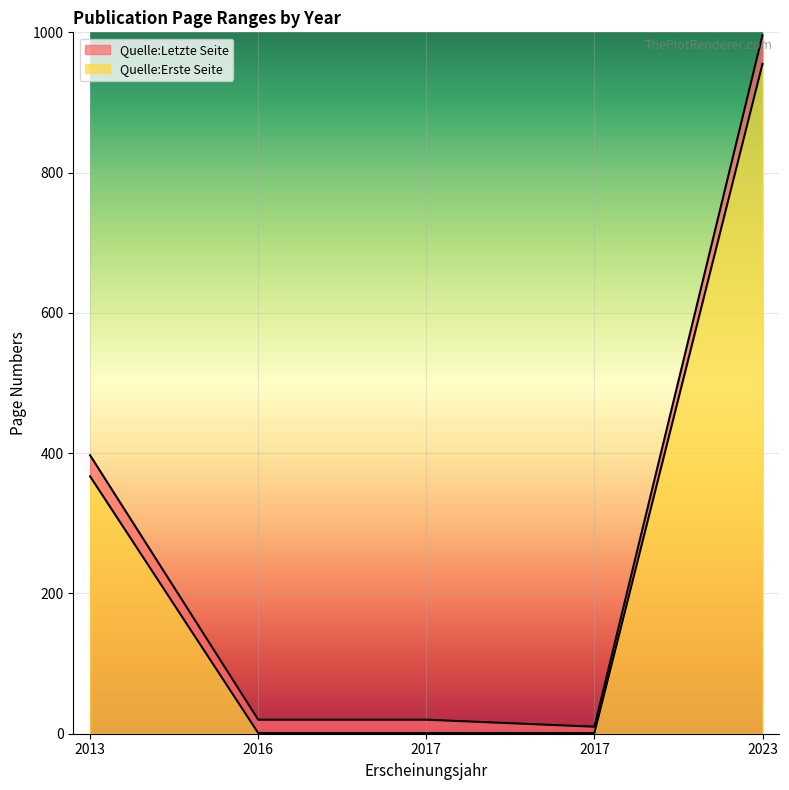

What value does the Quelle:Erste Seite series have at 2016?

1